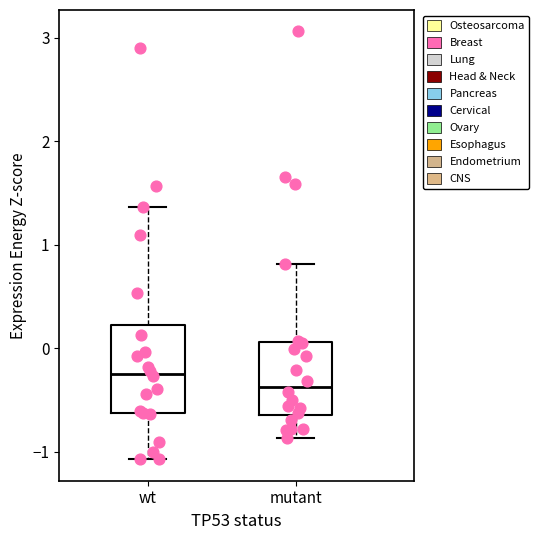

Reading left to right, read every box against the y-axis: the position of its median line, the range the box covers, and the ends of its whiskers. The values are not printed on the chart, so give them approximately, as read against the axis.

wt: median -0.2, box -0.6 to 0.2, whiskers -1.1 to 1.4
mutant: median -0.4, box -0.6 to 0.1, whiskers -0.9 to 0.8